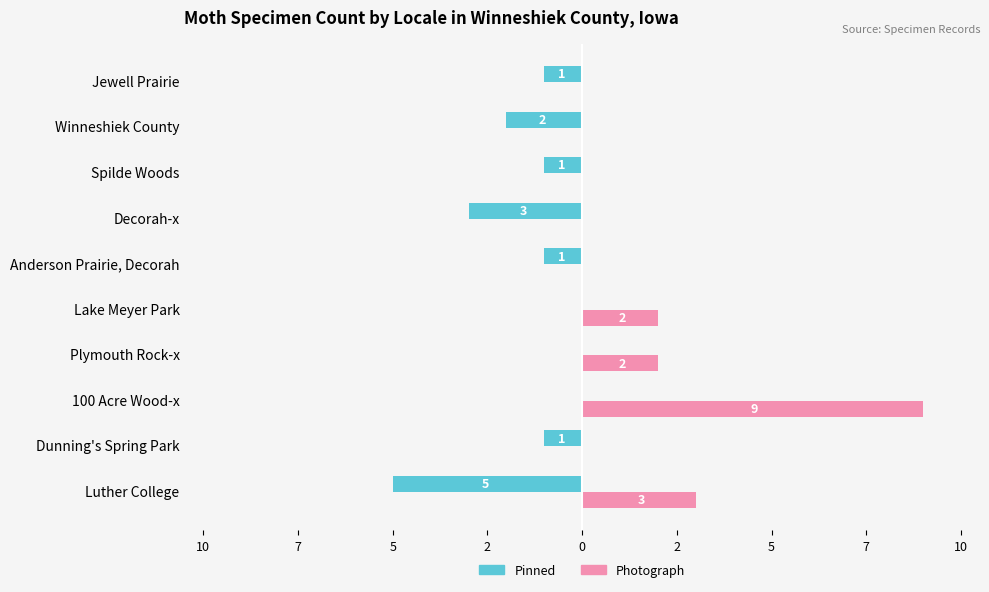

What are all the series names shown in the legend?

Pinned, Photograph